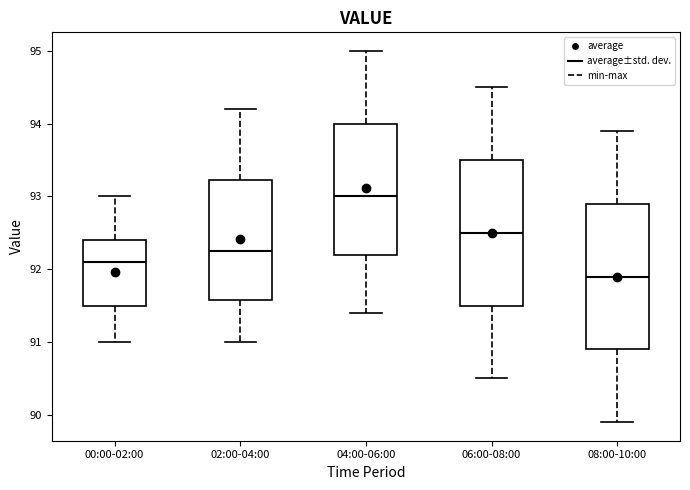

Which box's median line is the highest?

04:00-06:00